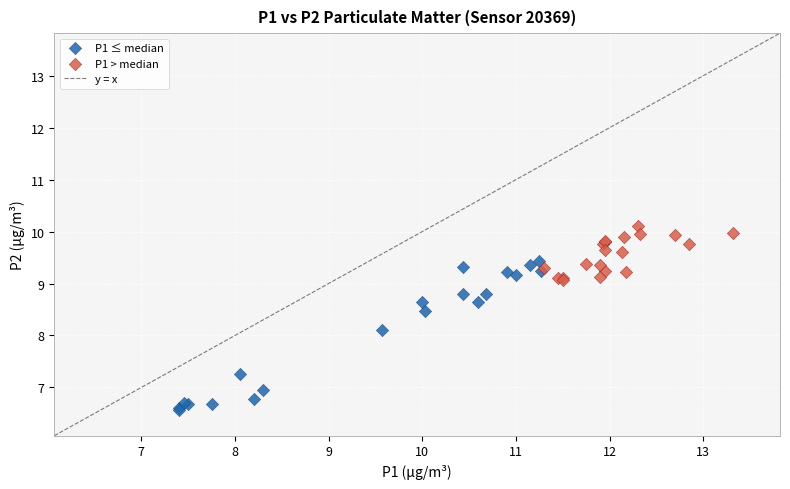

Which series reaches the maximum Y coordinate?

P1 > median